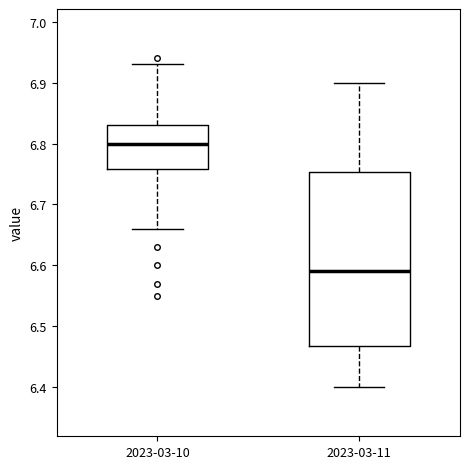

Reading left to right, transcribe this box plot: for each box, give where its median line is, the range the box spans, and where its two whiskers end, as read against the y-axis. The values are not printed on the chart, so give them approximately, as read against the axis.

2023-03-10: median 6.80, box 6.76 to 6.83, whiskers 6.66 to 6.93
2023-03-11: median 6.59, box 6.47 to 6.75, whiskers 6.40 to 6.90